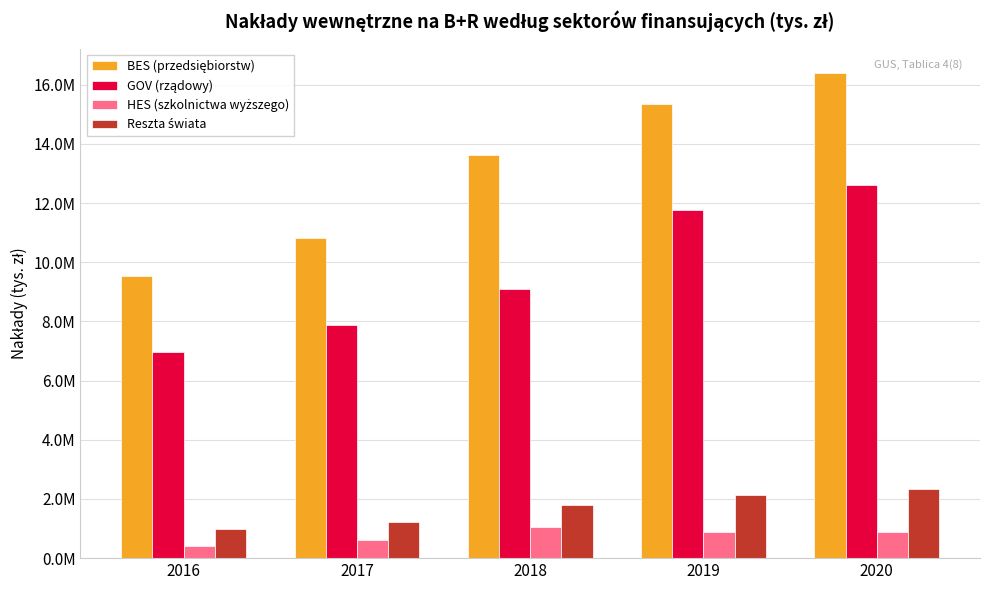

The BES (przedsiębiorstw) series shows 16407169.6 at 2020. True or false?

True